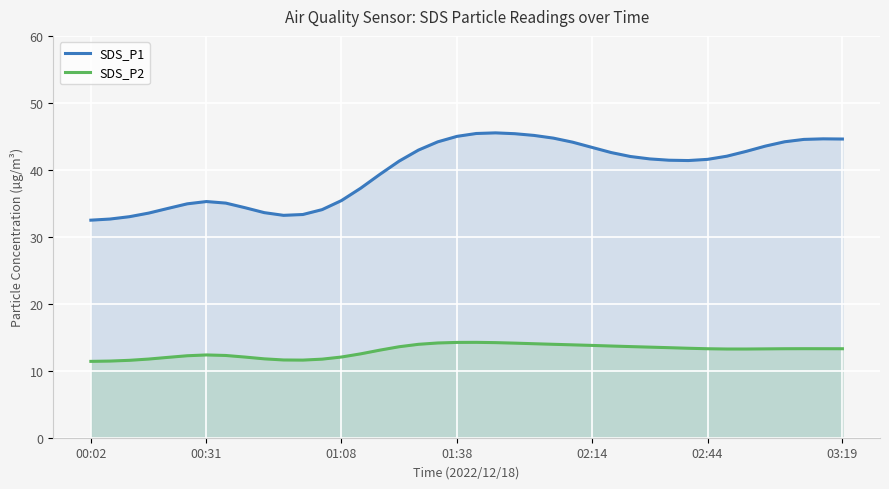

True or false: SDS_P2 has a value of 13.4 at 31.

True